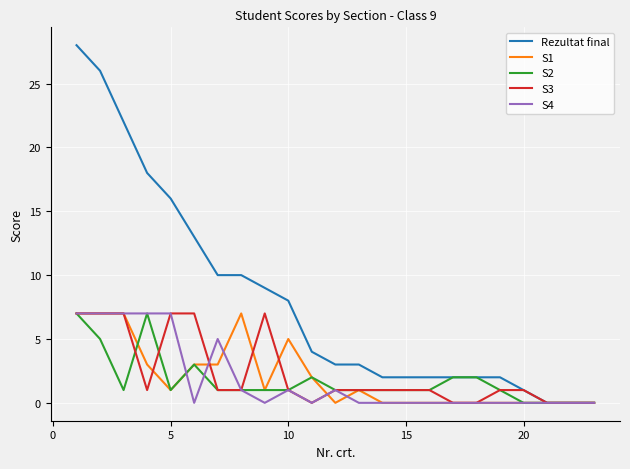

Reading left to right, extract all data points from this chart.

Rezultat final: 28	26	22	18	16	13	10	10	9	8	4	3	3	2	2	2	2	2	2	1	0	0	0
S1: 7	7	7	3	1	3	3	7	1	5	2	0	1	0	0	0	0	0	0	0	0	0	0
S2: 7	5	1	7	1	3	1	1	1	1	2	1	1	1	1	1	2	2	1	0	0	0	0
S3: 7	7	7	1	7	7	1	1	7	1	0	1	1	1	1	1	0	0	1	1	0	0	0
S4: 7	7	7	7	7	0	5	1	0	1	0	1	0	0	0	0	0	0	0	0	0	0	0